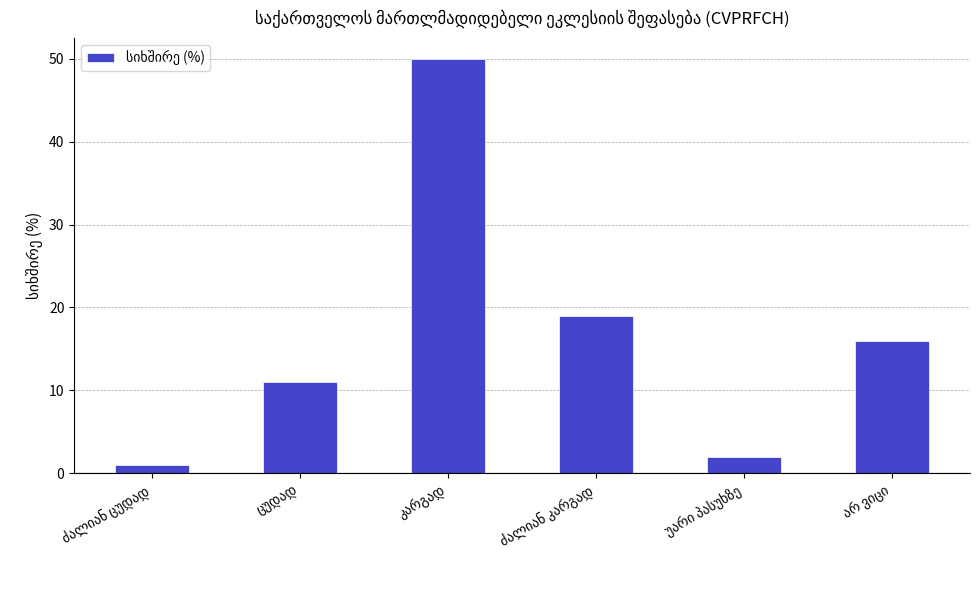

What is the difference between the maximum and minimum values?

49